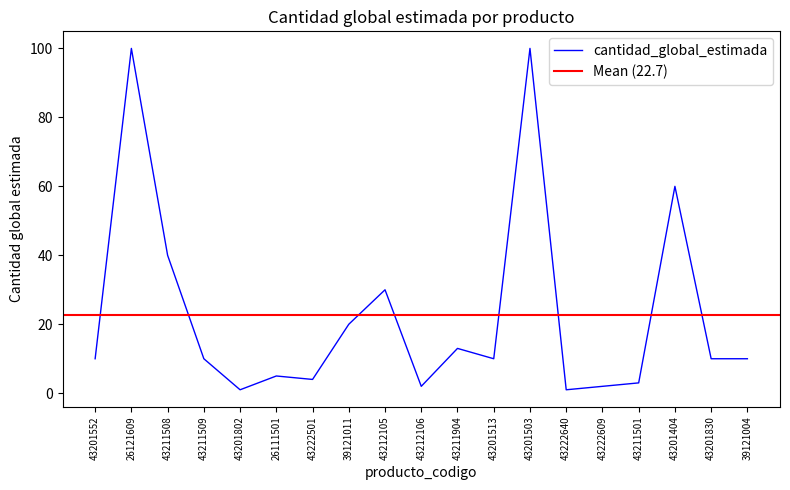

What position from the left is 39121004?

19